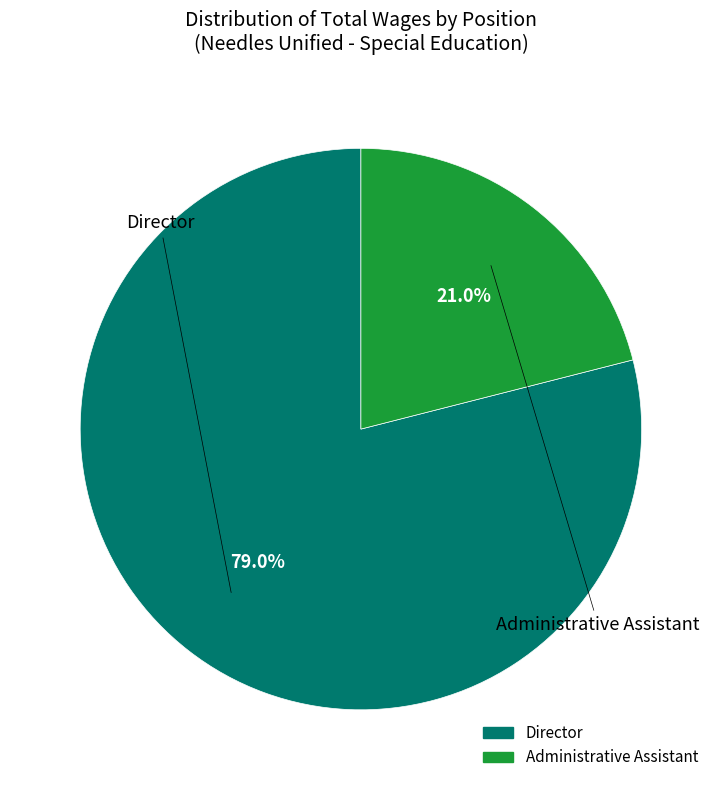

Does any single category account for the majority?

Yes